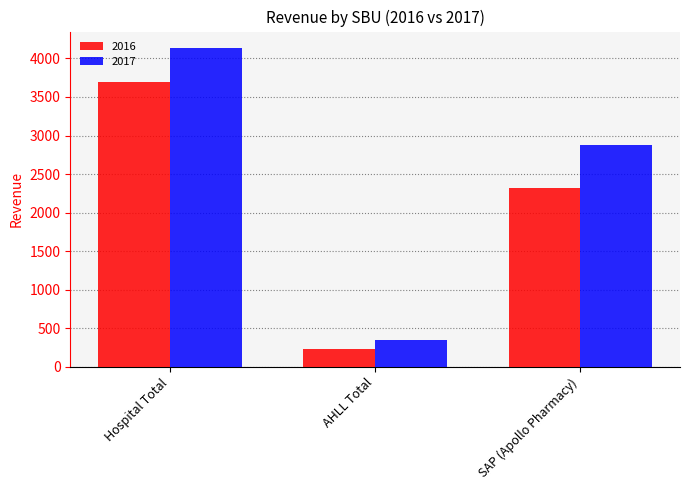

What is the value of the 2016 bar at the 2nd from the left?

230